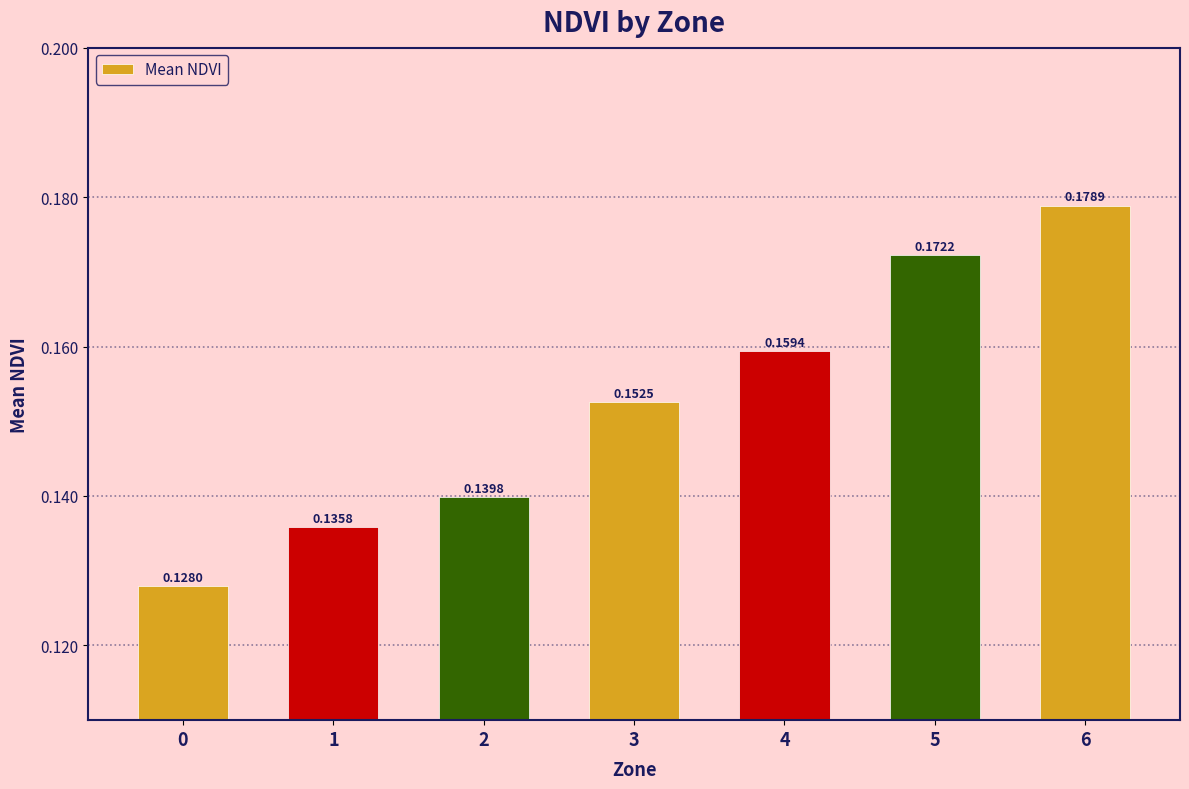

Rank the categories by value from highest to lowest.

6, 5, 4, 3, 2, 1, 0